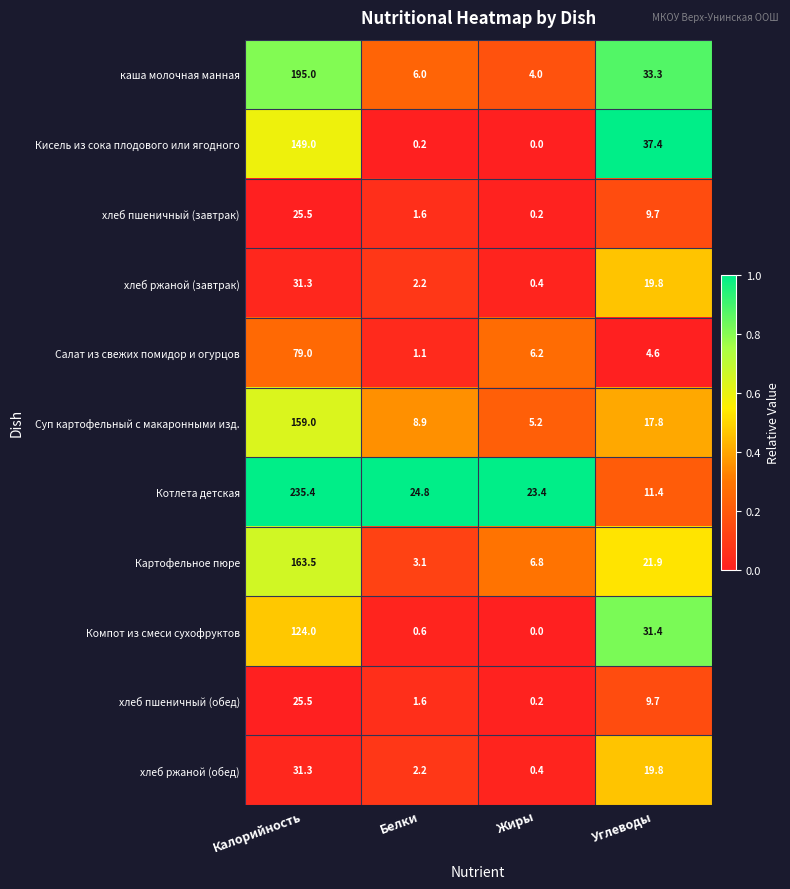

Which series has the largest range (max minus min)?

Котлета детская